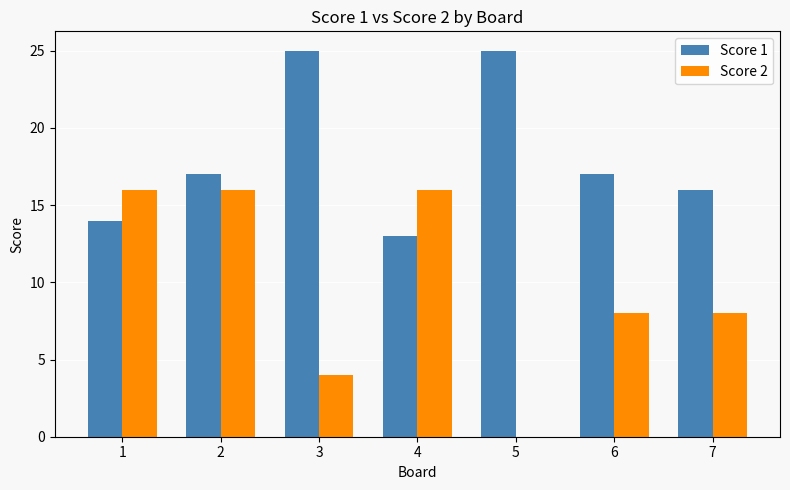

What is the total value across all series at 5?

25